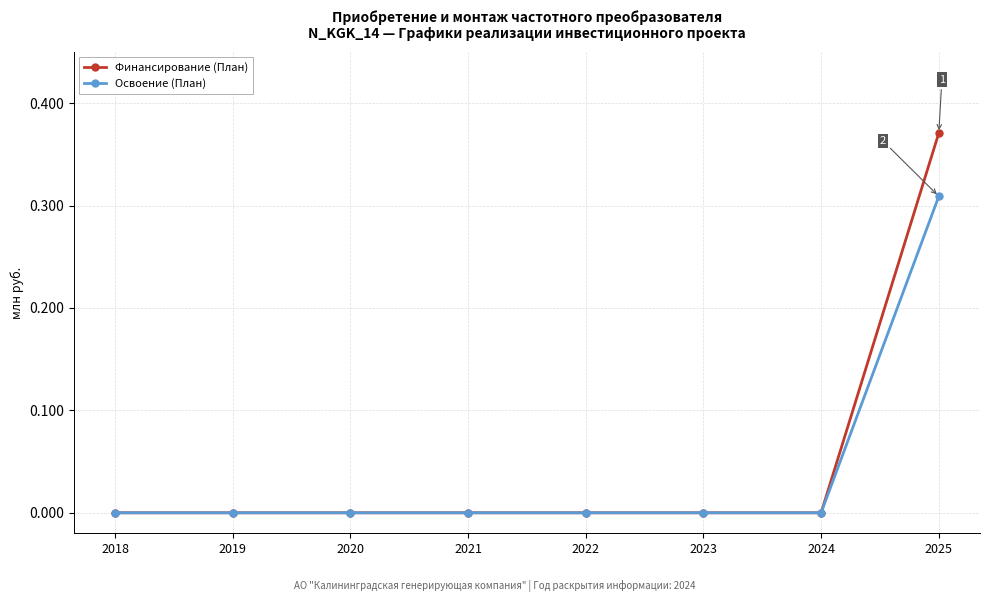

Which category has the highest value in the Освоение (План) series?

2025